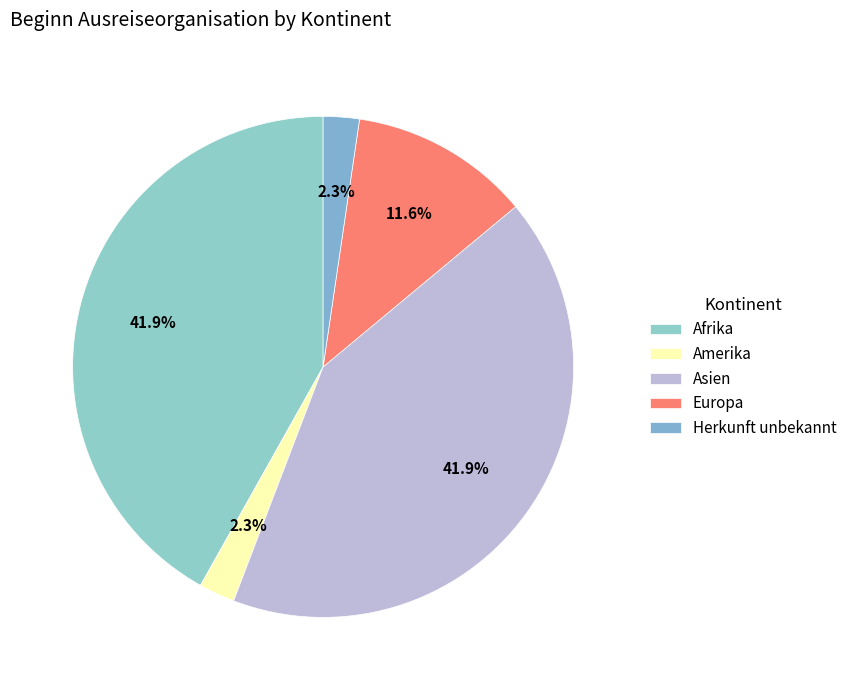

Rank the categories by value from highest to lowest.

Afrika, Asien, Europa, Amerika, Herkunft unbekannt